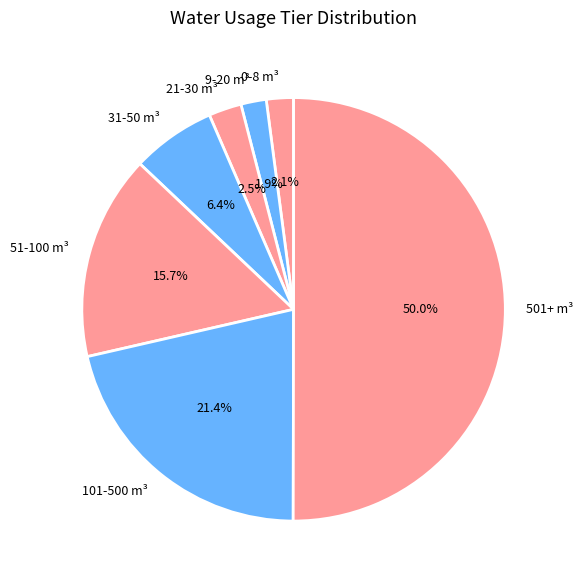

Between 51-100 and 101-500, which is larger?

101-500